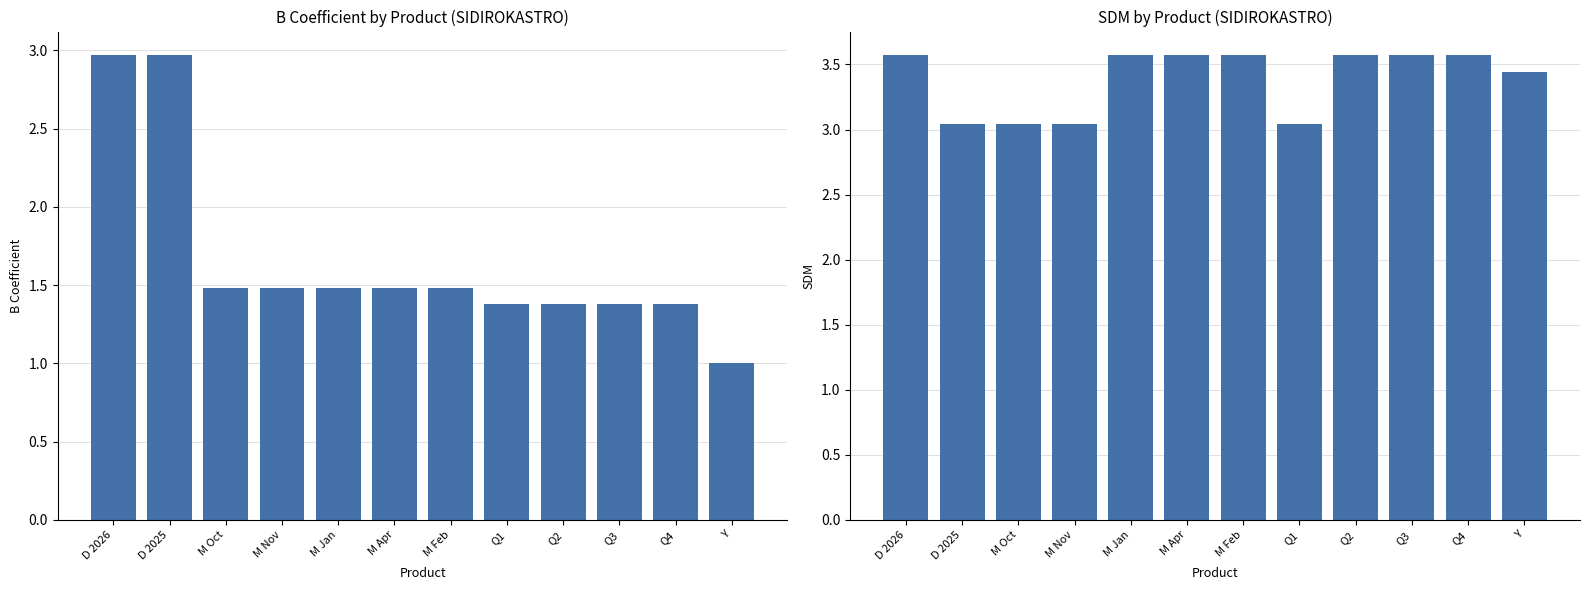

List the labels in order of B Coefficient value, largest first.

D 2026, D 2025, M Oct, M Nov, M Jan, M Apr, M Feb, Q1, Q2, Q3, Q4, Y